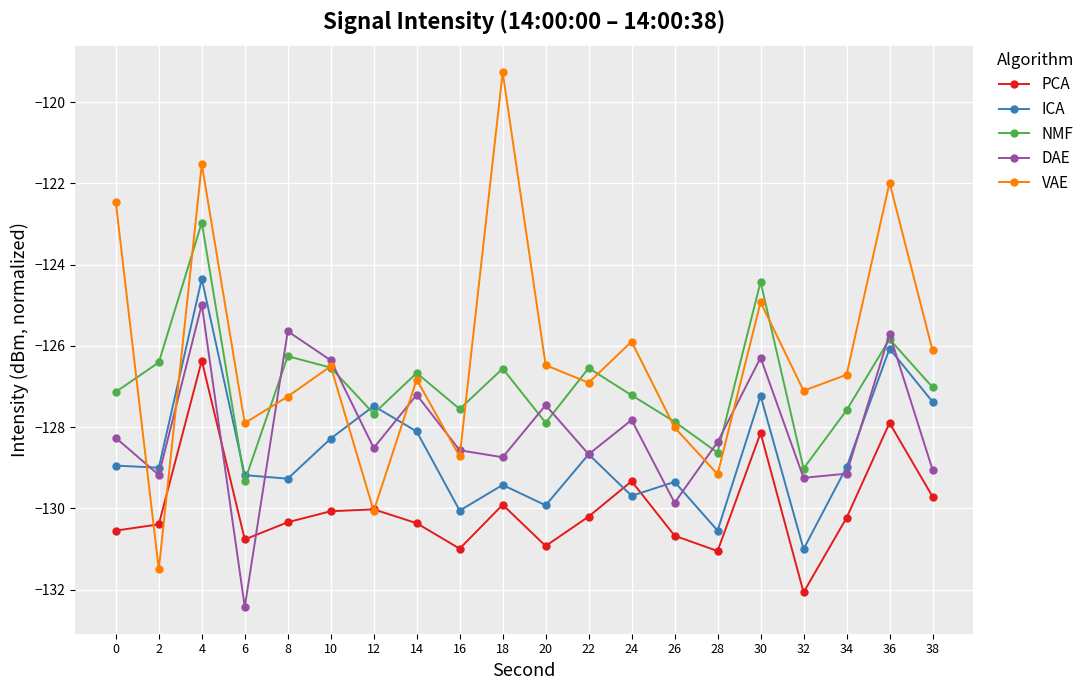

Which series changed the most between 14 and 36?

VAE